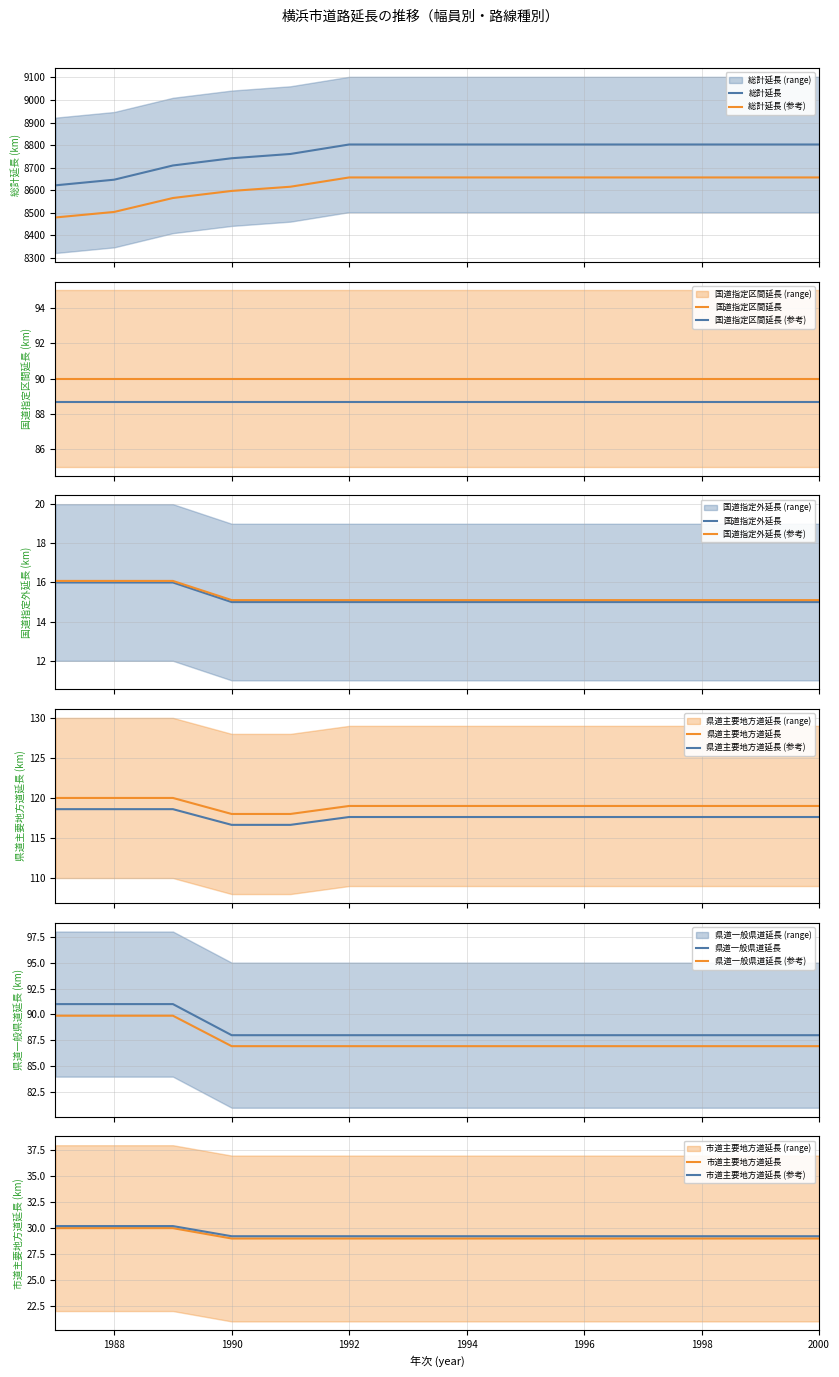

Which series has the largest total across all categories?

総計延長